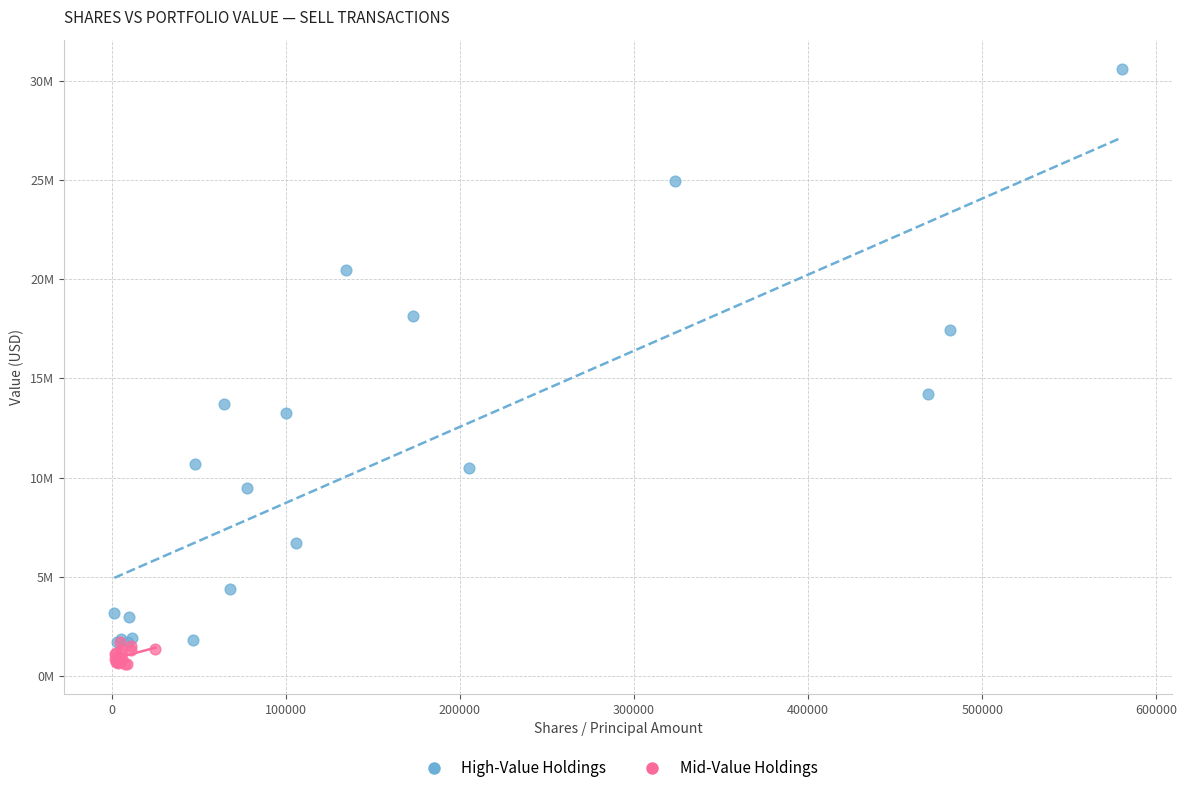

Which series contains the highest Y value?

High-Value Holdings